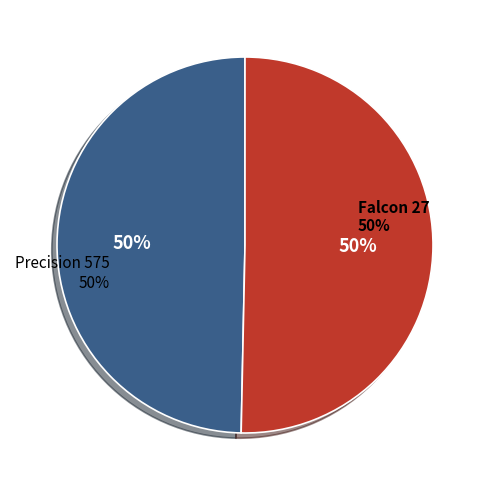

What portion of the pie excludes Falcon 27?

50.3%